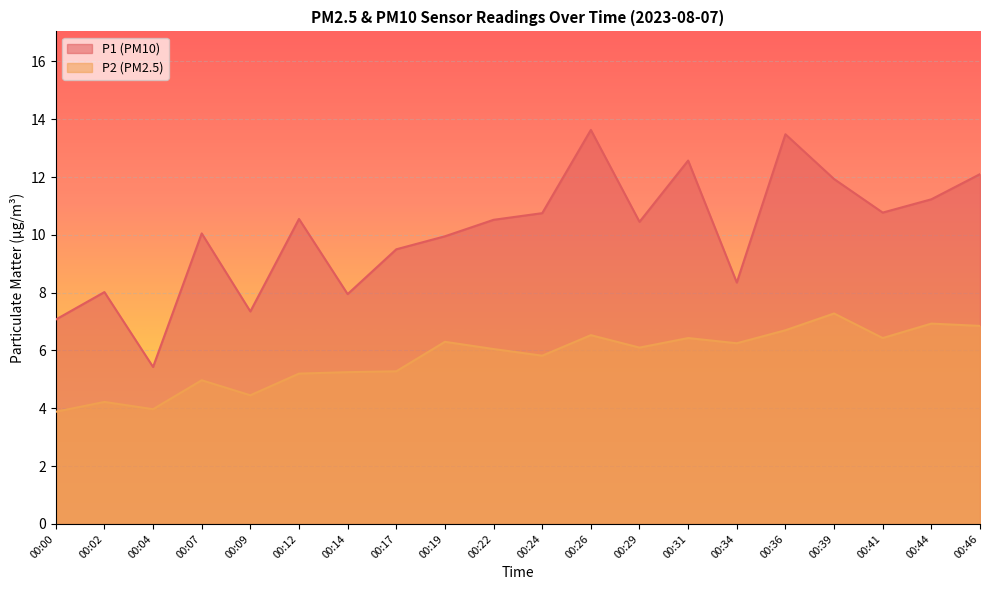

What is the sum of the P2 values at 00:04 and 00:14?

9.2